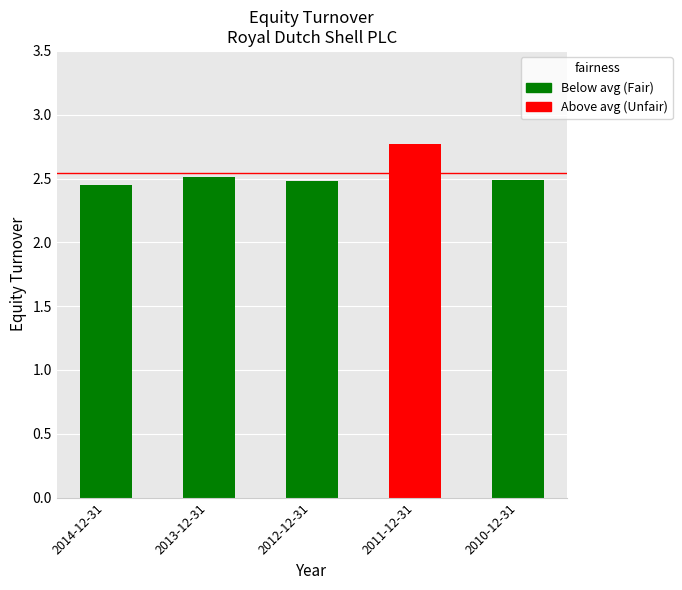

What is the value of the 4th bar from the left?

2.8